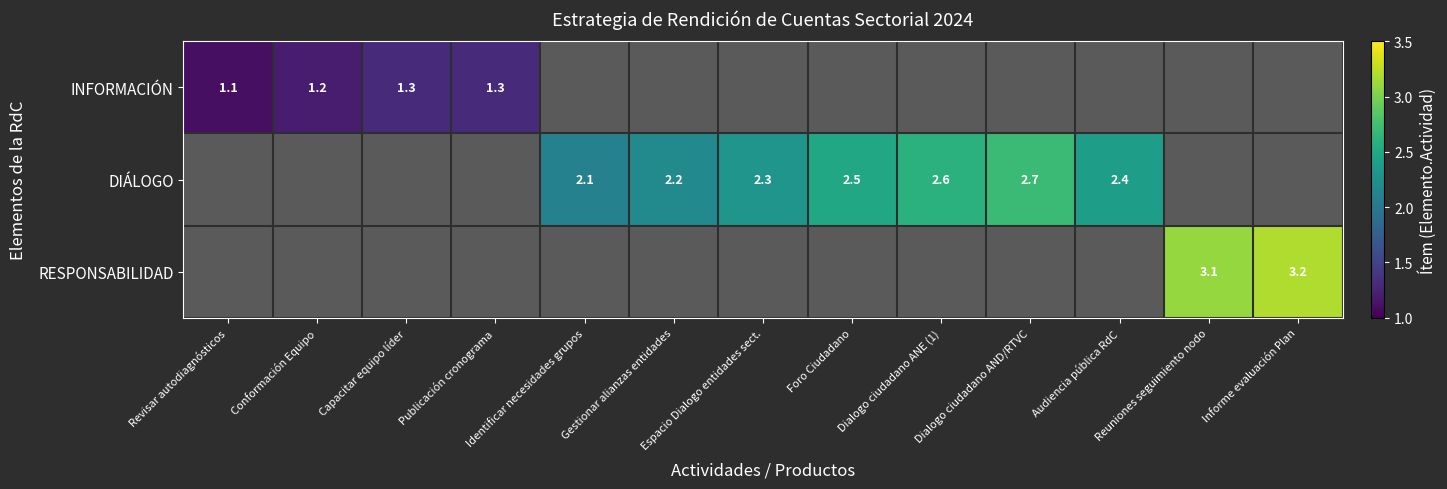

What is the sum of the INFORMACIÓN values at Revisar autodiagnósticos and Publicación cronograma?

2.4